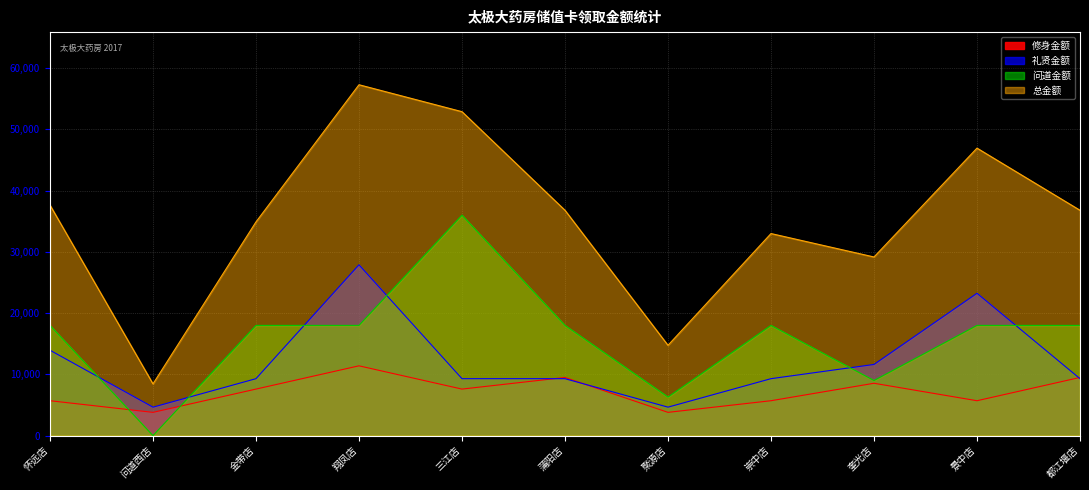

What is the difference between the highest and lowest values at 怀远店?

31950